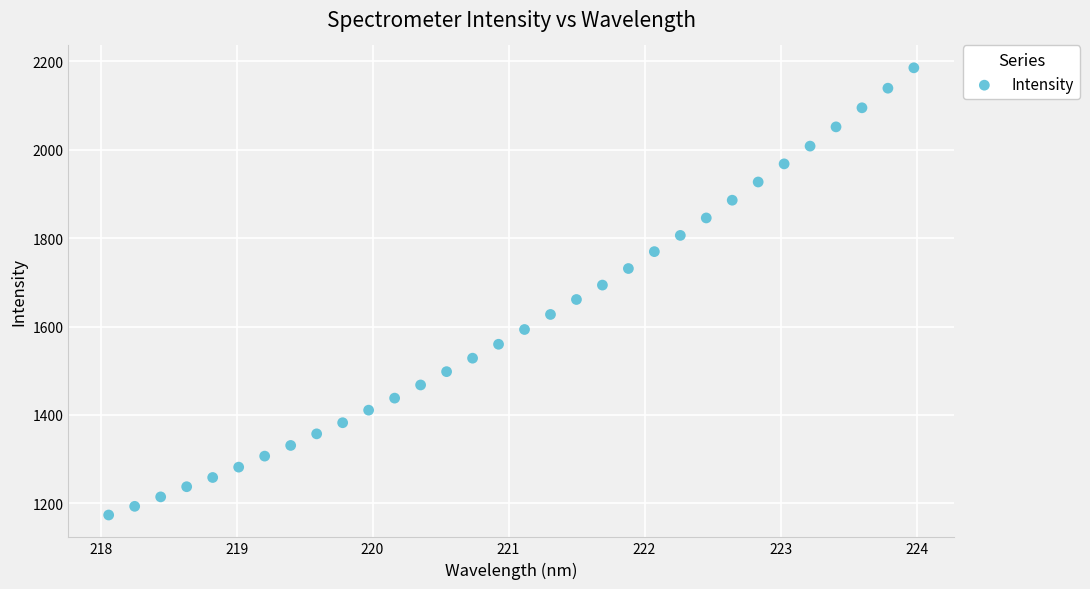

What is the range of X values (max minus min)?

5.9